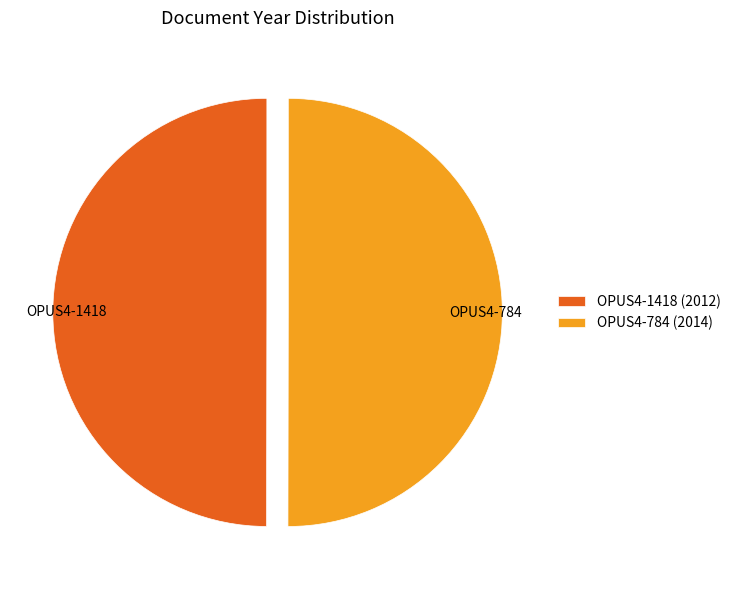

True or false: OPUS4-1418 accounts for 50% of the total.

True